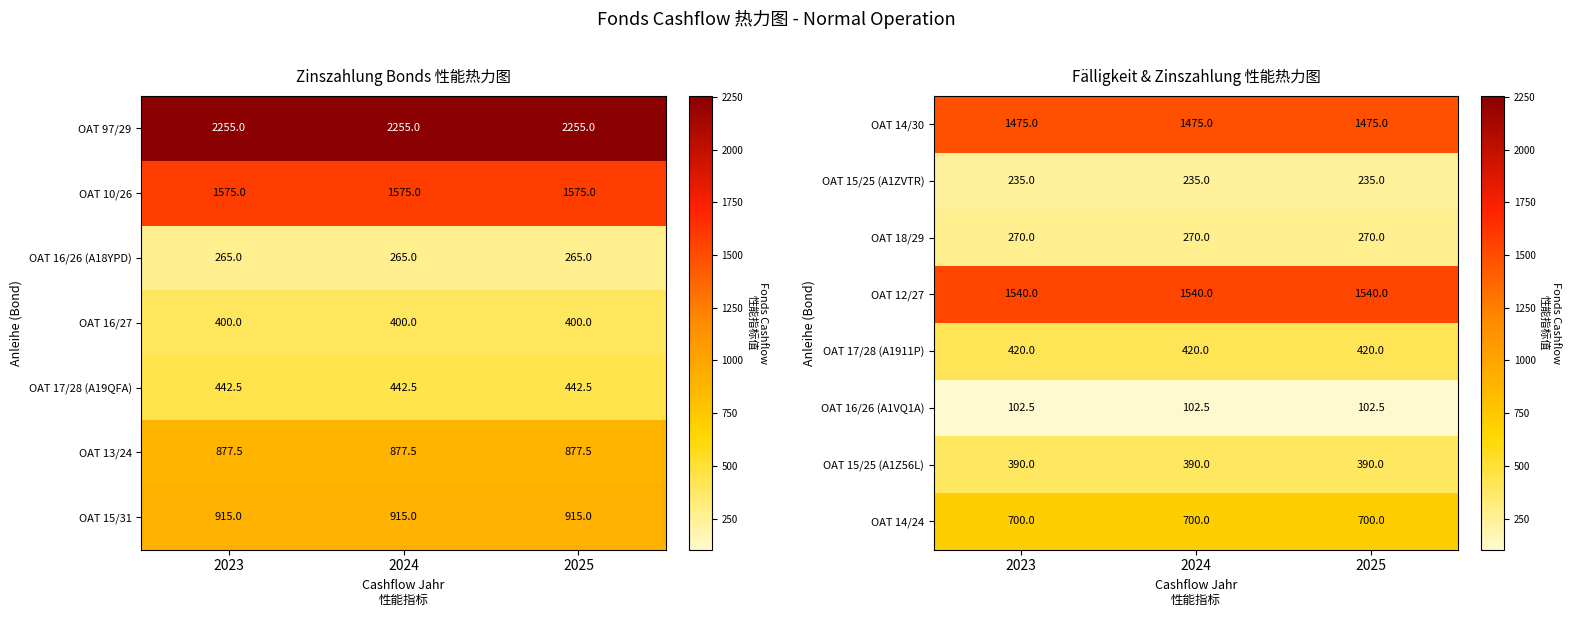

What is the maximum value for OAT 15/25 (A1Z56L)?

390.0